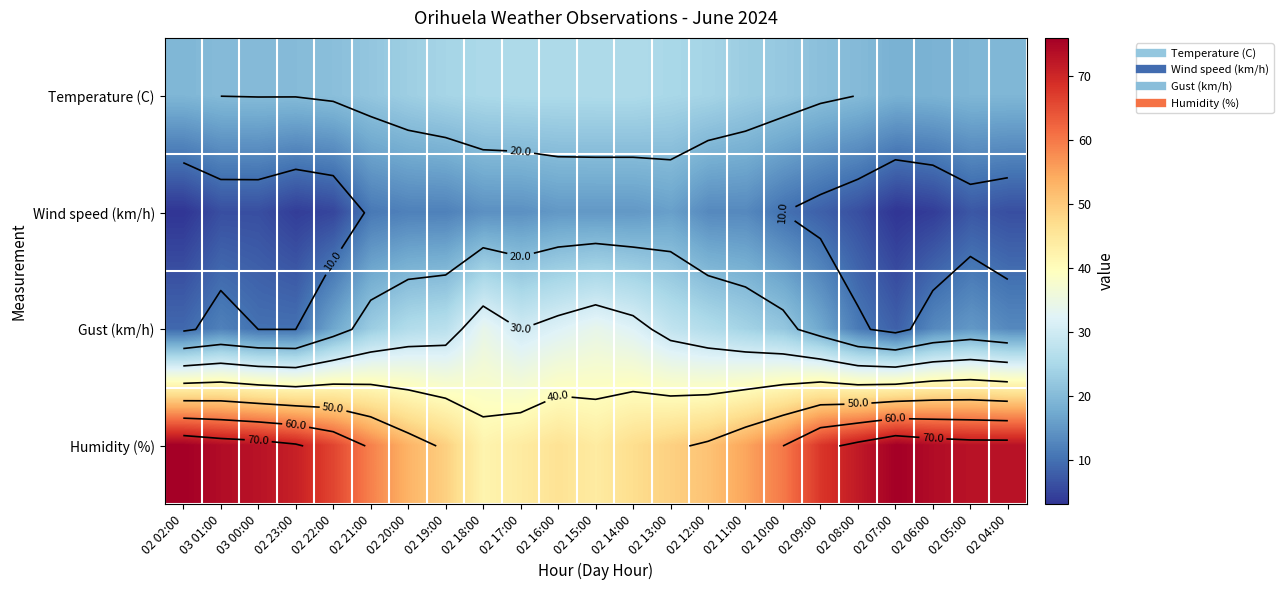

How many values in the Gust (km/h) series exceed 22?

11